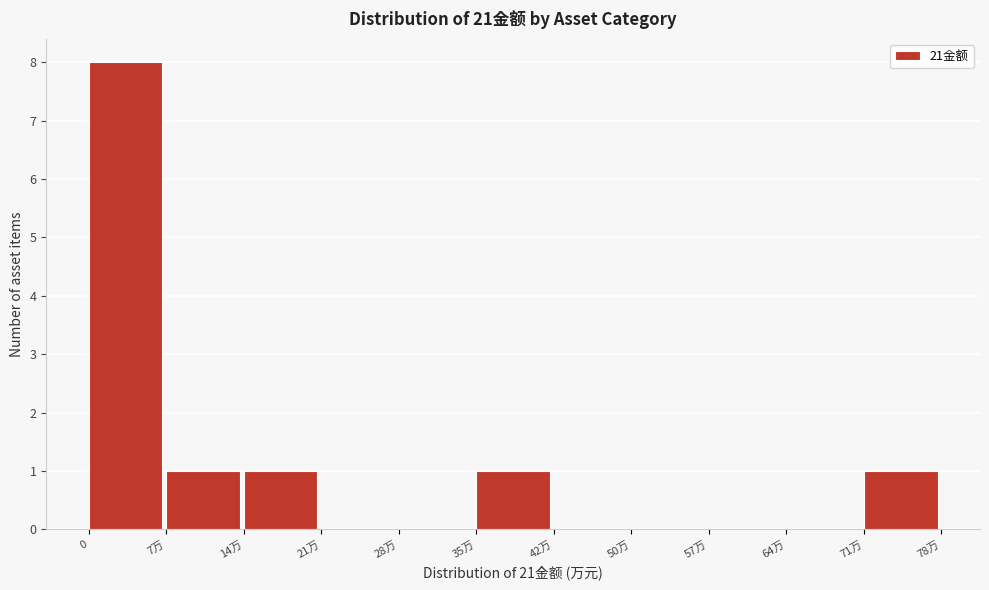

Reading left to right, transcribe all the data shown in this chart.

0=8	7万=1	14万=1	21万=0	28万=0	35万=1	42万=0	50万=0	57万=0	64万=0	71万=1